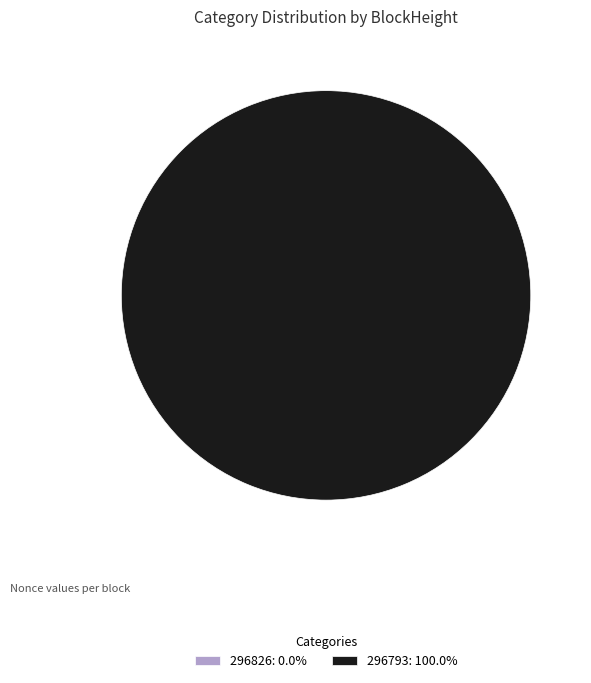

What is the largest slice in the pie chart?

296793